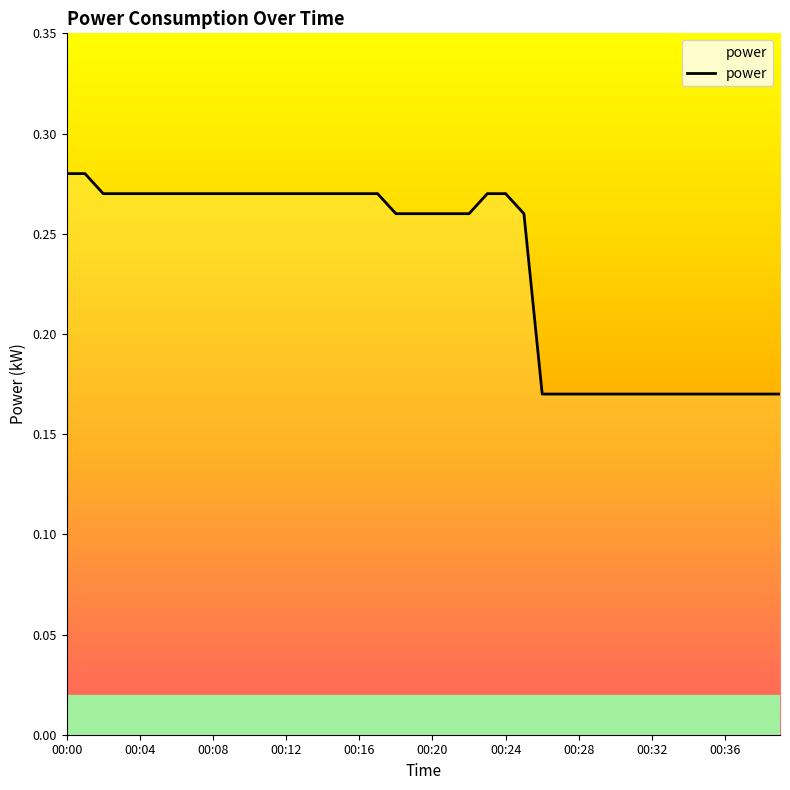

How many lines are shown in the chart?

1